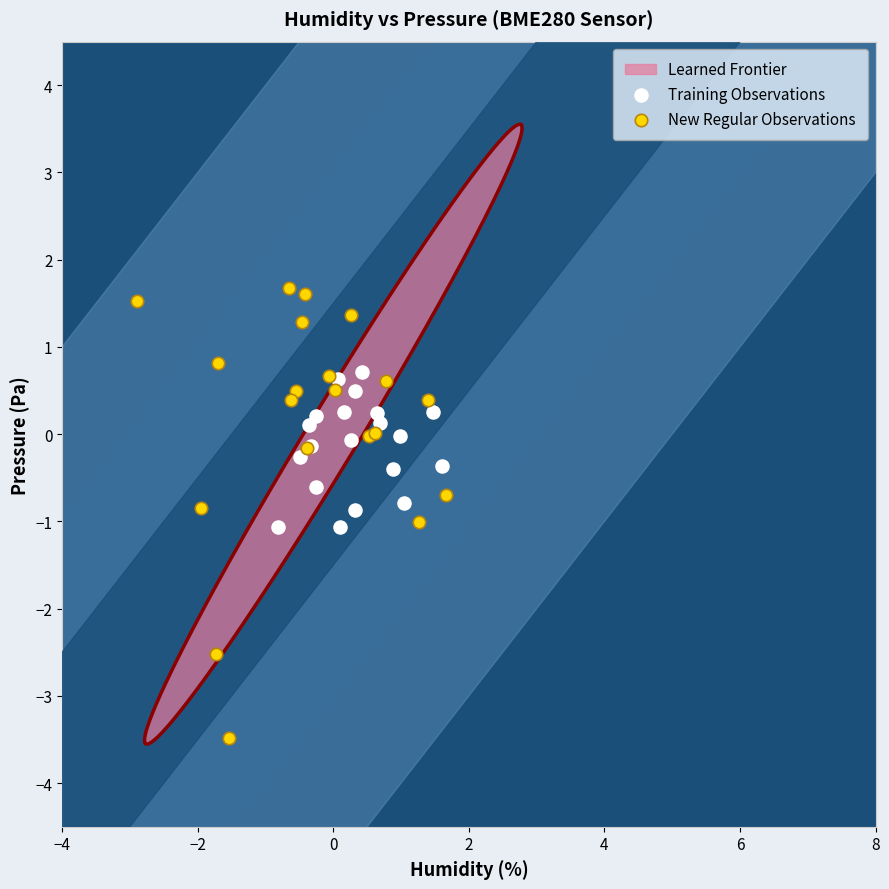

Which series contains the highest Y value?

New Regular Observations